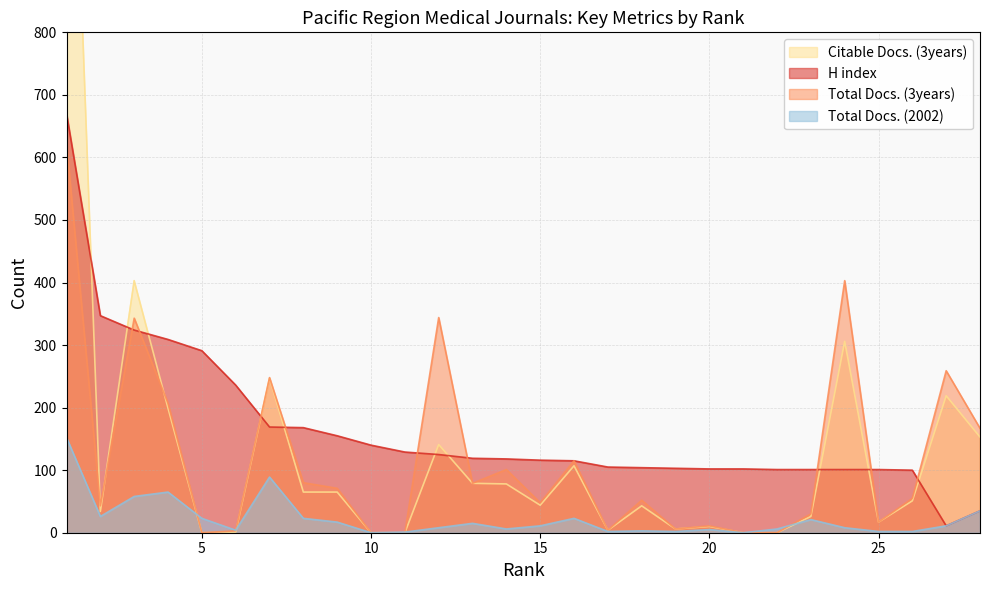

What is the value of the Total Docs. (2002) point at the 6th from the left?

4